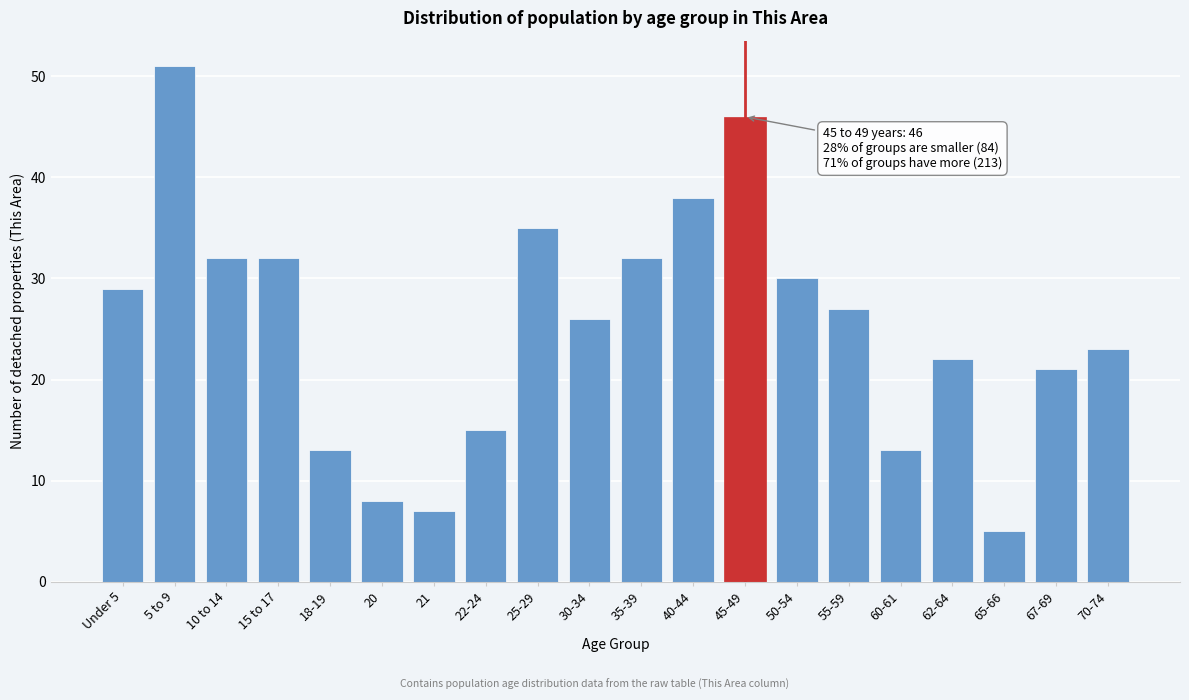

Reading right to left, transcribe all the data shown in this chart.

70-74=23	67-69=21	65-66=5	62-64=22	60-61=13	55-59=27	50-54=30	45-49=46	40-44=38	35-39=32	30-34=26	25-29=35	22-24=15	21=7	20=8	18-19=13	15 to 17=32	10 to 14=32	5 to 9=51	Under 5=29